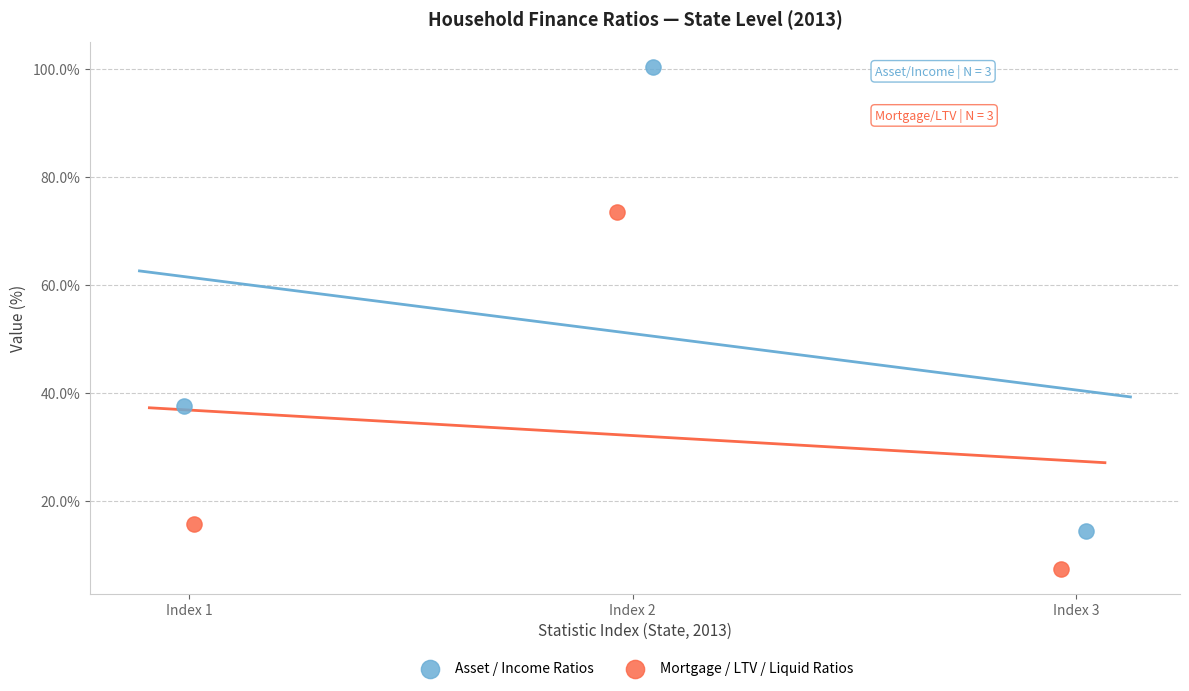

Which series has the largest Y range (max minus min)?

Asset / Income Ratios